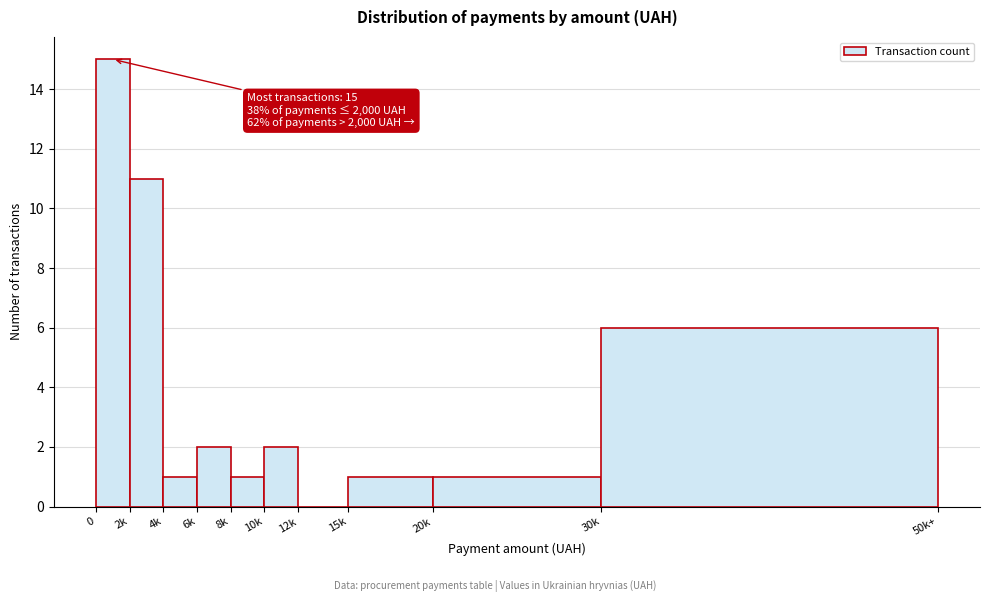

Reading right to left, extract all data points from this chart.

30k=6	20k=1	15k=1	12k=0	10k=2	8k=1	6k=2	4k=1	2k=11	0=15